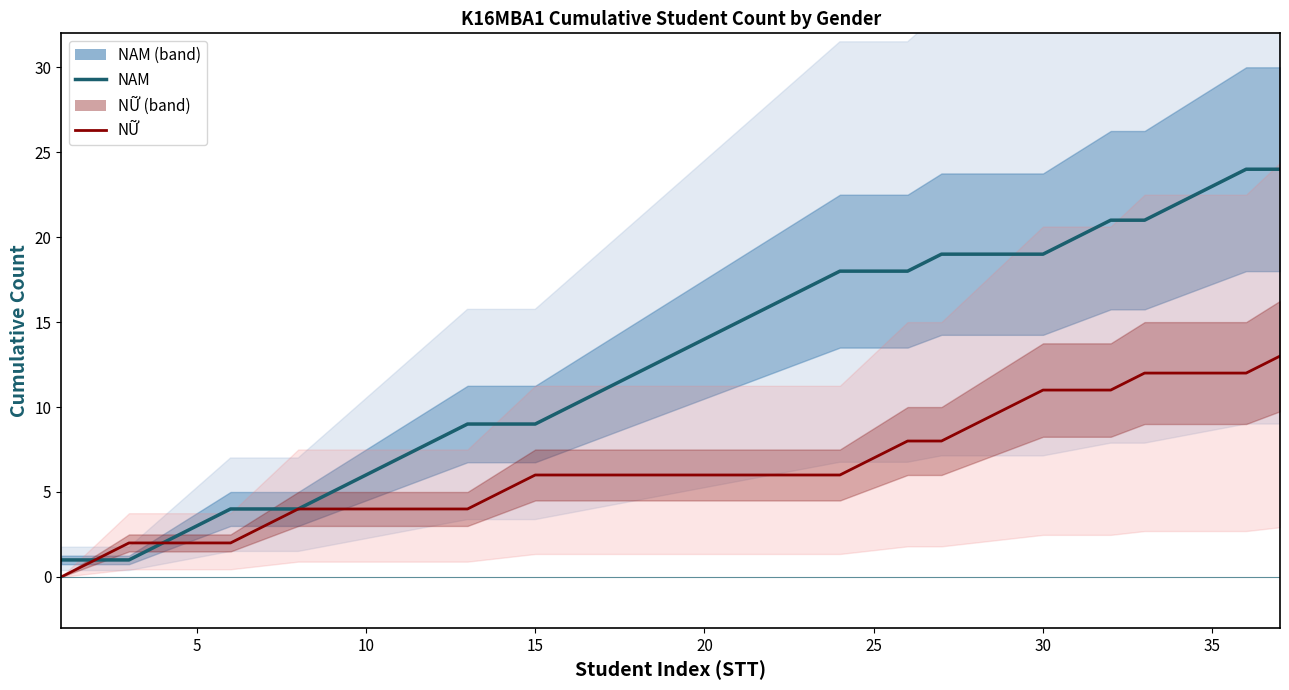

The value of NAM at 11 is 11. True or false?

False